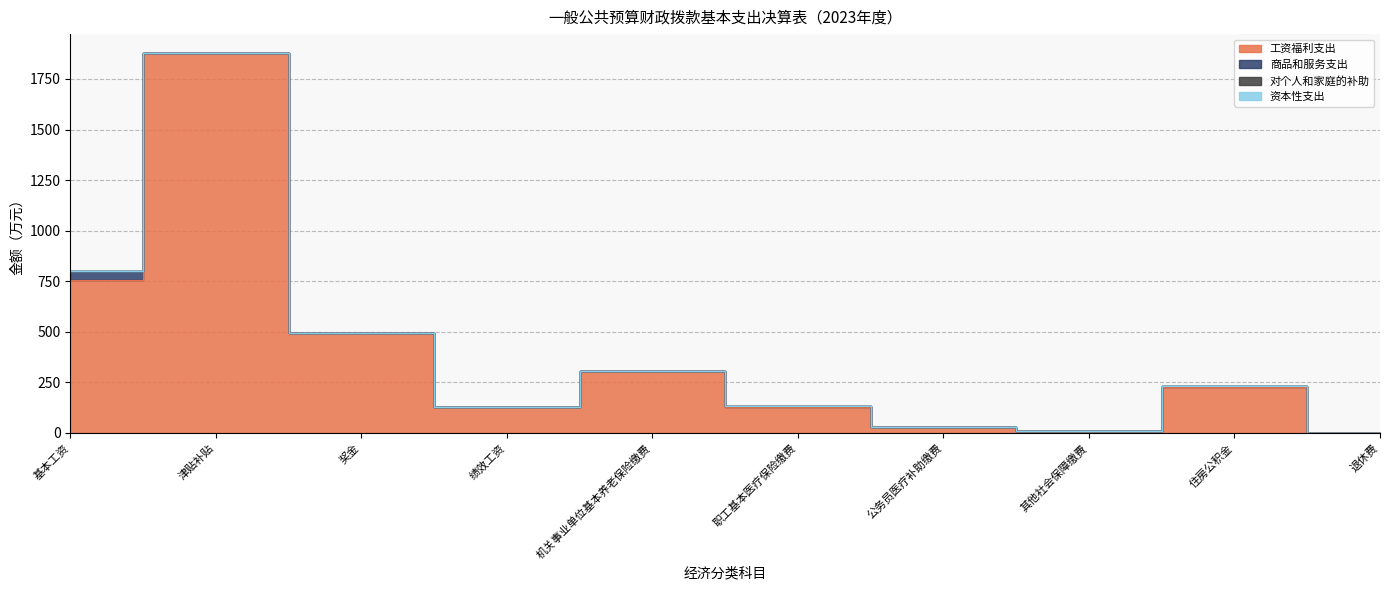

True or false: 资本性支出 and 商品和服务支出 intersect in this chart.

False